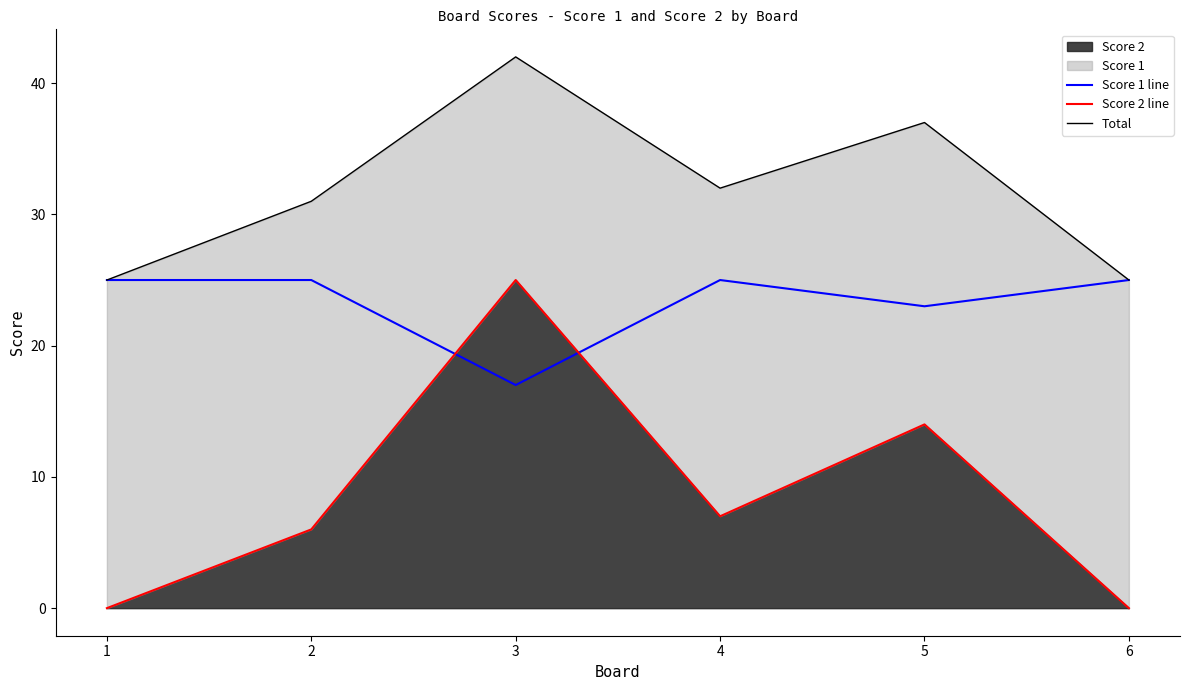

At which category does Total reach its first local peak?

3